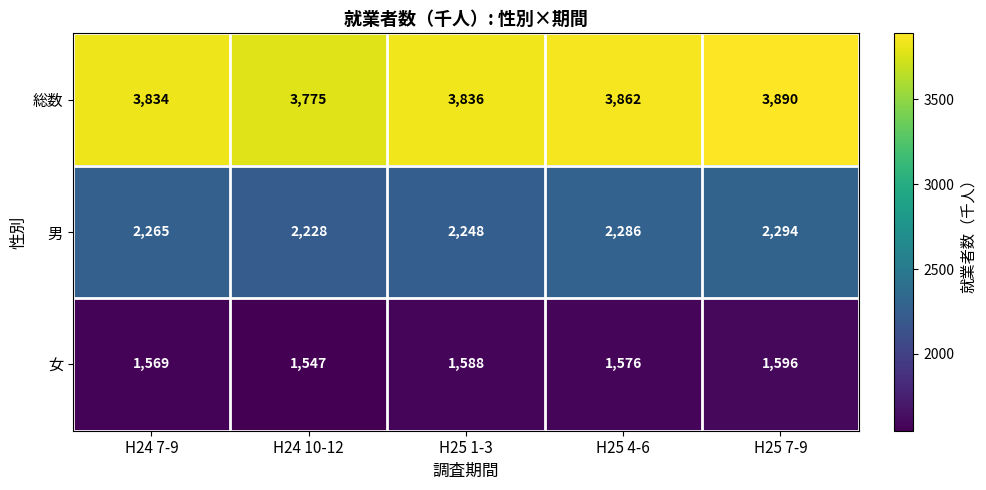

The value of 総数 at H25 1-3 is 5038. True or false?

False